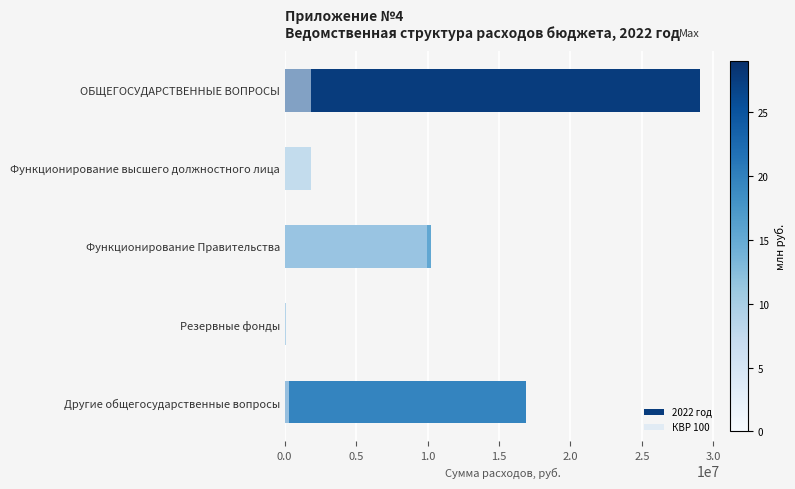

What is the sum of all 2022 год values?

58068653.2